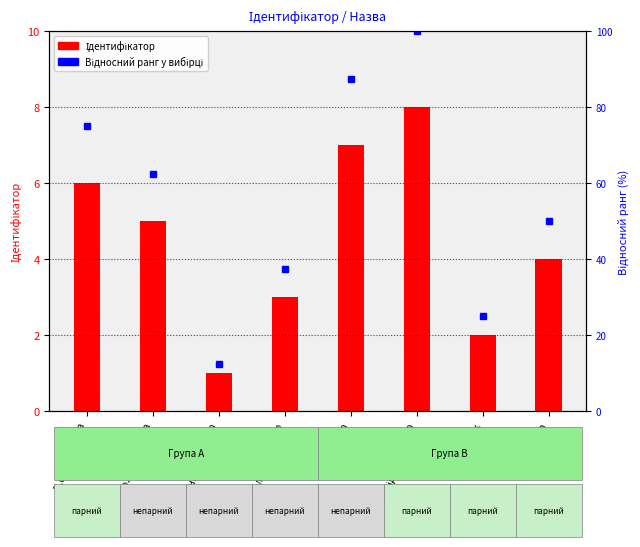

How many values in the Відносний ранг у вибірці series are below 62?

4